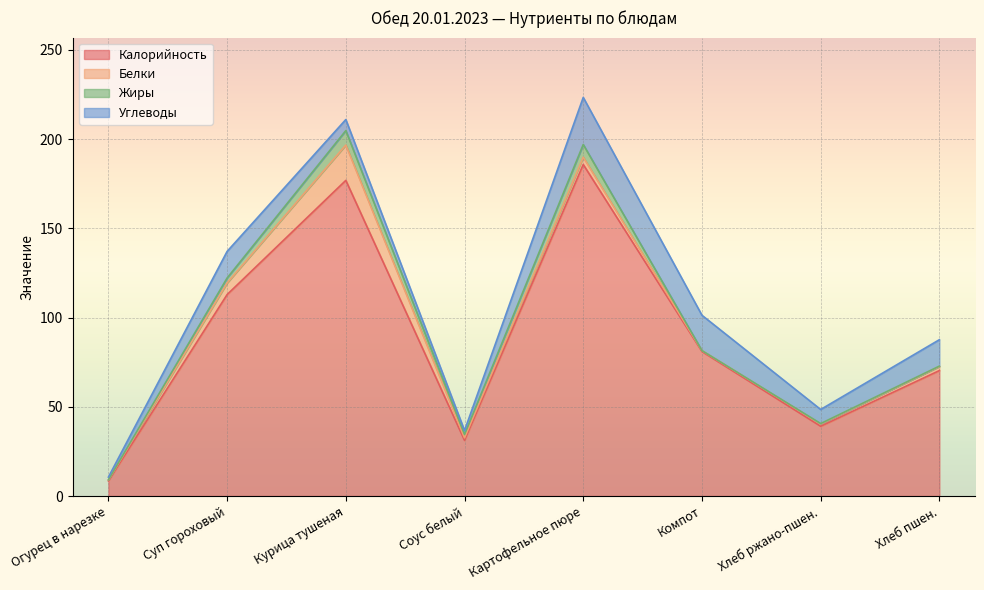

How many lines are shown in the chart?

4